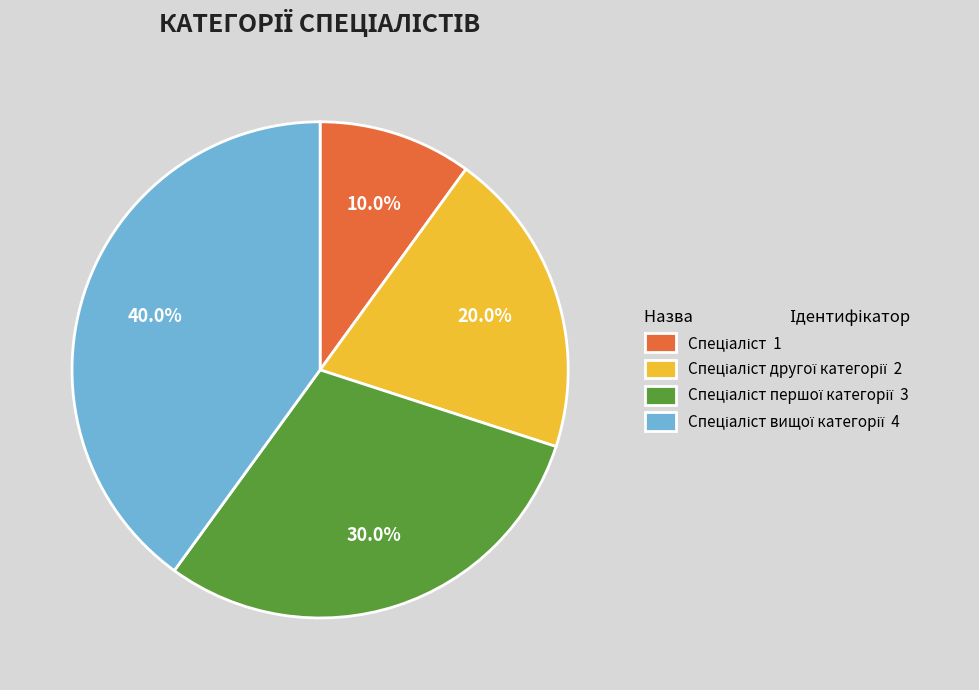

Does any single category account for the majority?

No